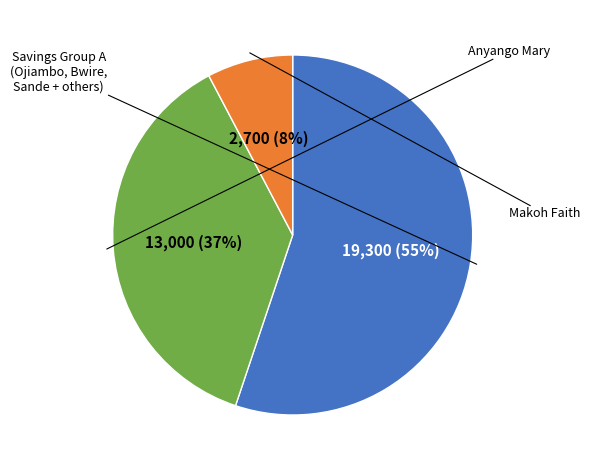

Is there a majority slice in this chart?

Yes